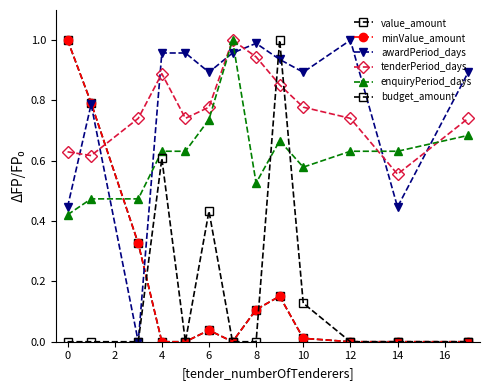

At how many categories does at least one series exceed 0?

13